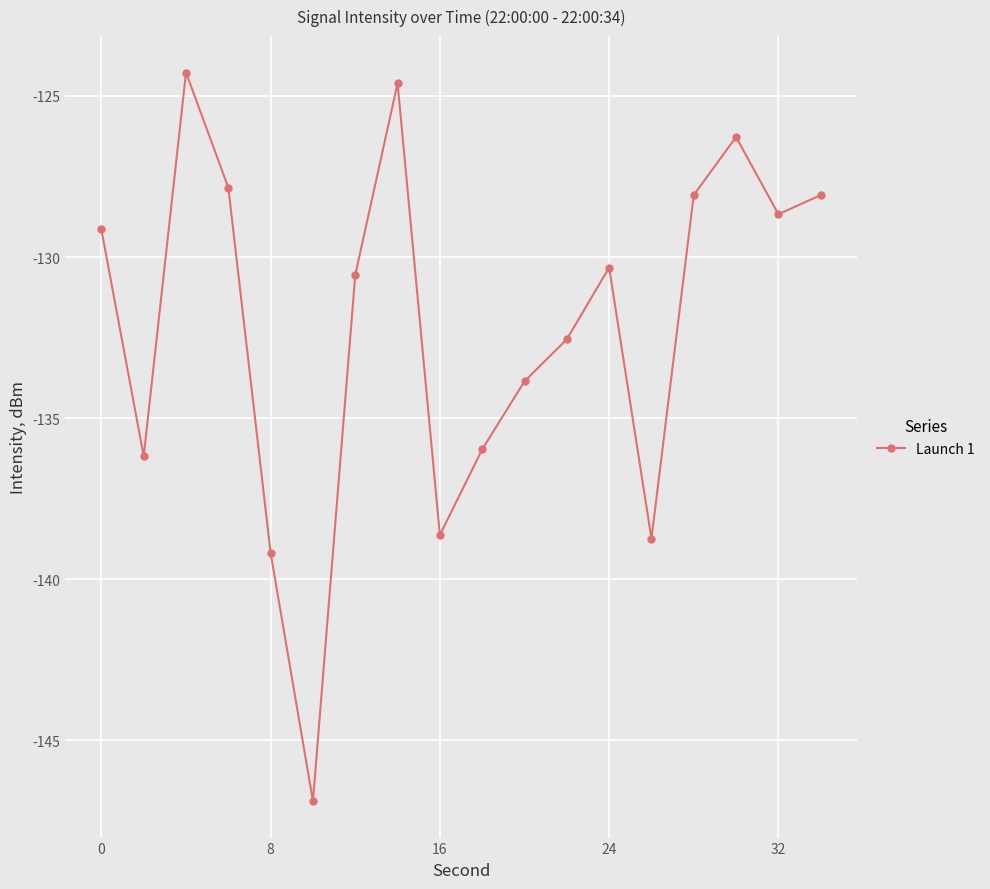

True or false: there are more than 1 points higher than both neighbors.

True